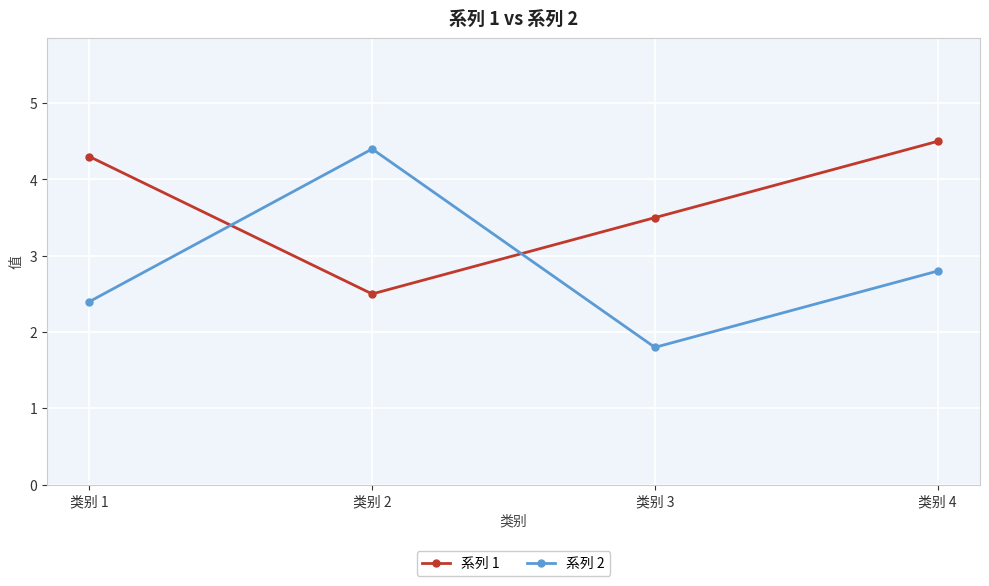

What is the value of the 系列 2 point at the 2nd from the left?

4.4